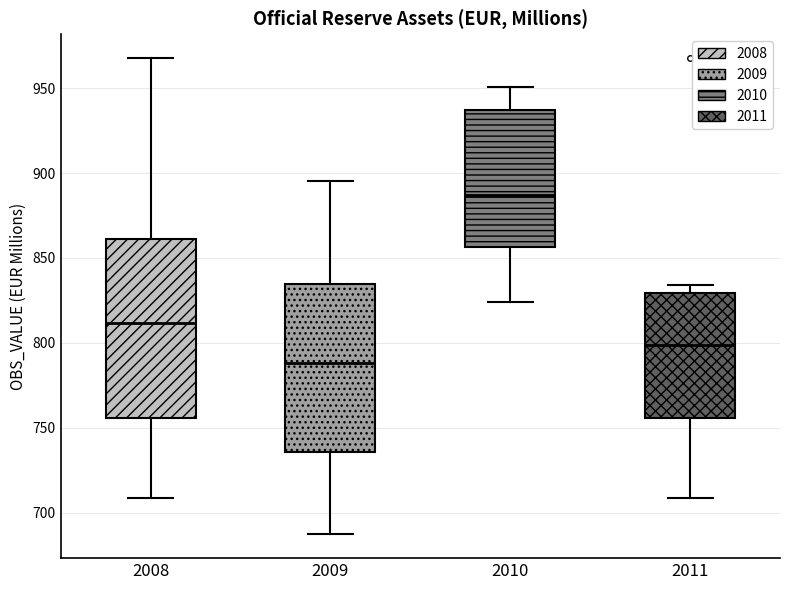

Which box's median line is the highest?

2010